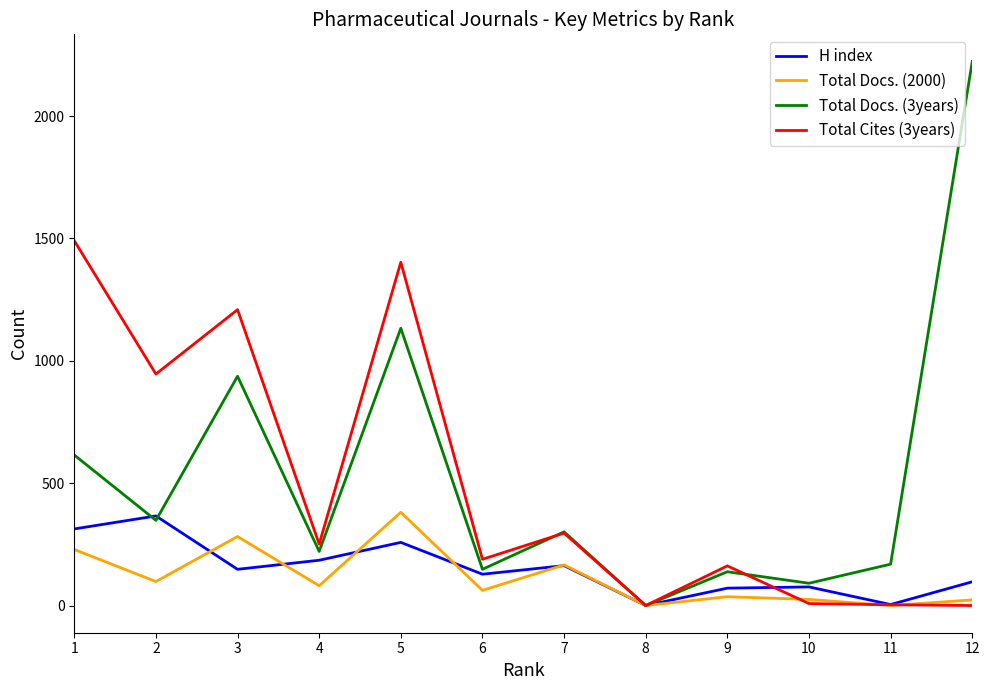

At which category is the sum across all series the highest?

5